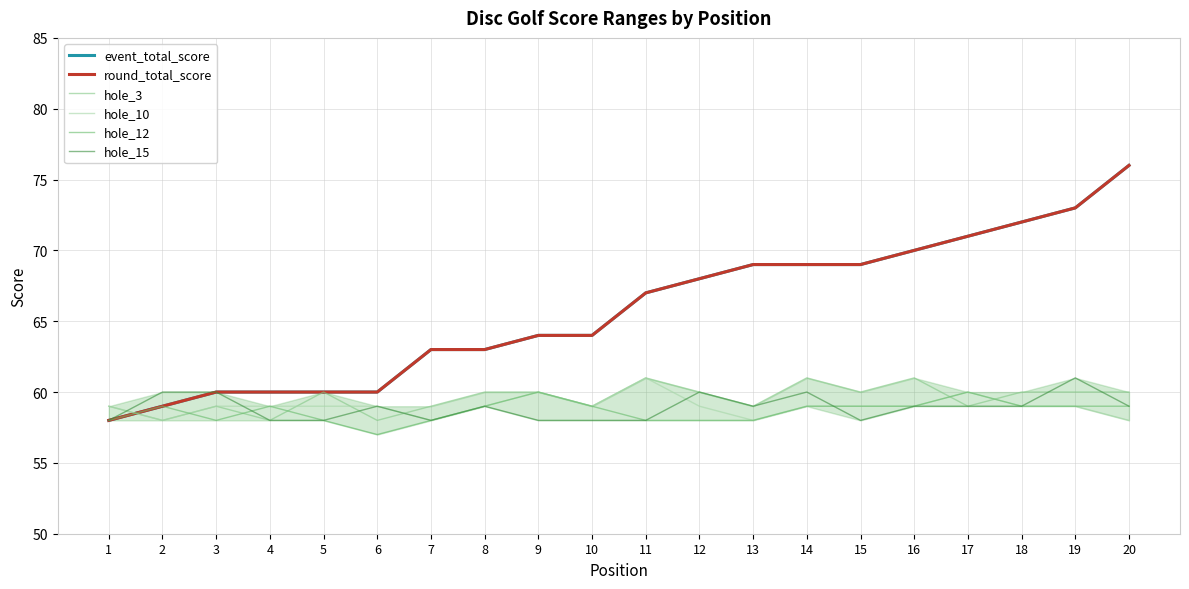

Reading right to left, what are all the values shown in this chart?

event_total_score: 20=76	19=73	18=72	17=71	16=70	15=69	14=69	13=69	12=68	11=67	10=64	9=64	8=63	7=63	6=60	5=60	4=60	3=60	2=59	1=58
round_total_score: 20=76	19=73	18=72	17=71	16=70	15=69	14=69	13=69	12=68	11=67	10=64	9=64	8=63	7=63	6=60	5=60	4=60	3=60	2=59	1=58
hole_3: 20=60	19=60	18=60	17=59	16=61	15=60	14=61	13=59	12=60	11=61	10=59	9=60	8=60	7=59	6=58	5=60	4=58	3=59	2=58	1=59
hole_10: 20=58	19=59	18=59	17=60	16=59	15=59	14=59	13=58	12=59	11=61	10=59	9=60	8=59	7=58	6=59	5=59	4=59	3=59	2=58	1=59
hole_12: 20=59	19=59	18=59	17=60	16=59	15=59	14=59	13=58	12=58	11=58	10=59	9=60	8=59	7=58	6=57	5=58	4=59	3=58	2=59	1=58
hole_15: 20=59	19=61	18=59	17=59	16=59	15=58	14=60	13=59	12=60	11=58	10=58	9=58	8=59	7=58	6=59	5=58	4=58	3=60	2=60	1=58